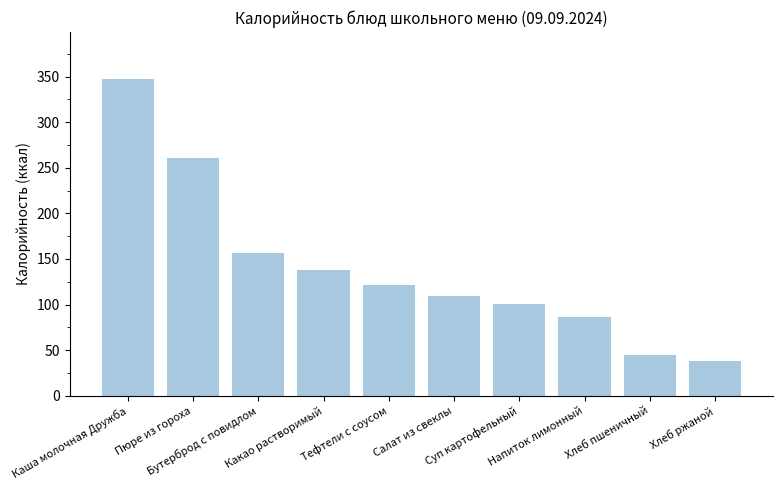

Reading left to right, list all the values displayed in this chart.

346.8	260.3	156.2	138.0	121.9	109.3	100.4	86.3	45.2	38.0